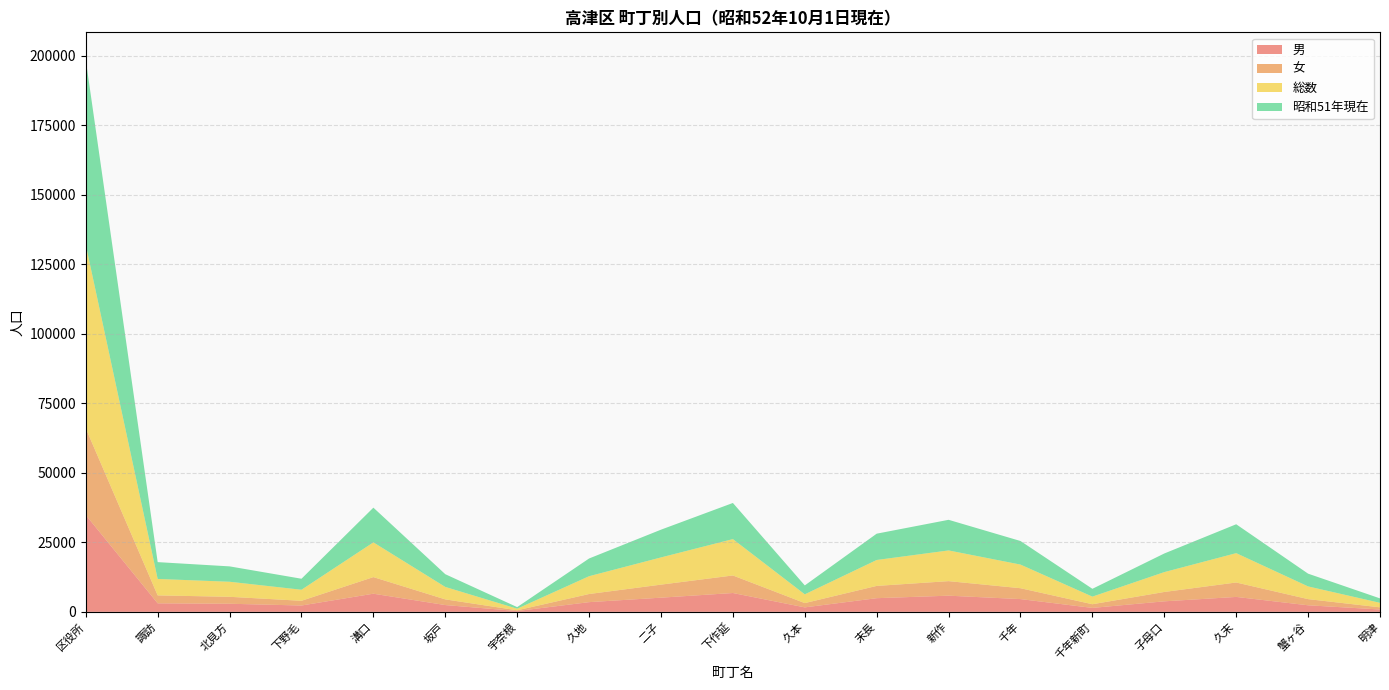

Reading left to right, extract all data points from this chart.

男: 34823	3064	2911	2278	6523	2439	292	3487	5096	6773	1606	4913	5814	4589	1414	3781	5367	2357	849
女: 31195	2854	2501	1696	5973	2043	270	2923	4691	6311	1543	4415	5231	3911	1323	3367	5190	2217	773
総数: 66018	5918	5412	3974	12496	4482	562	6410	9787	13084	3149	9328	11045	8500	2737	7148	10557	4574	1622
昭和51年現在: 66479	6050	5530	3959	12483	4575	578	6371	9980	12993	3208	9461	11013	8483	2813	6693	10388	4585	1596